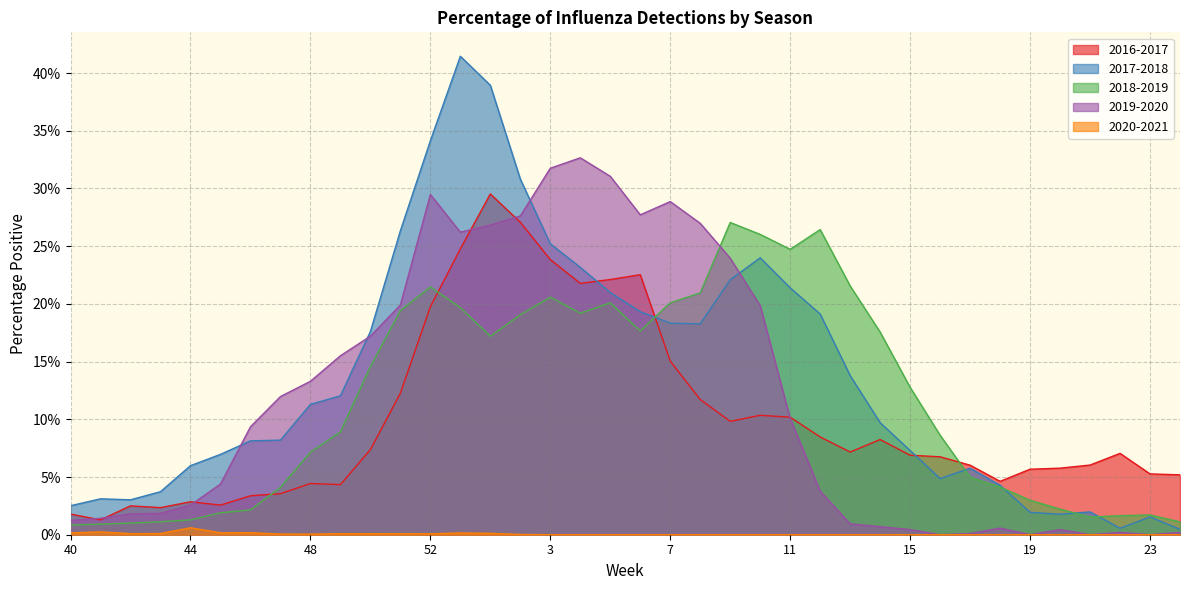

How many distinct data groups are displayed?

5